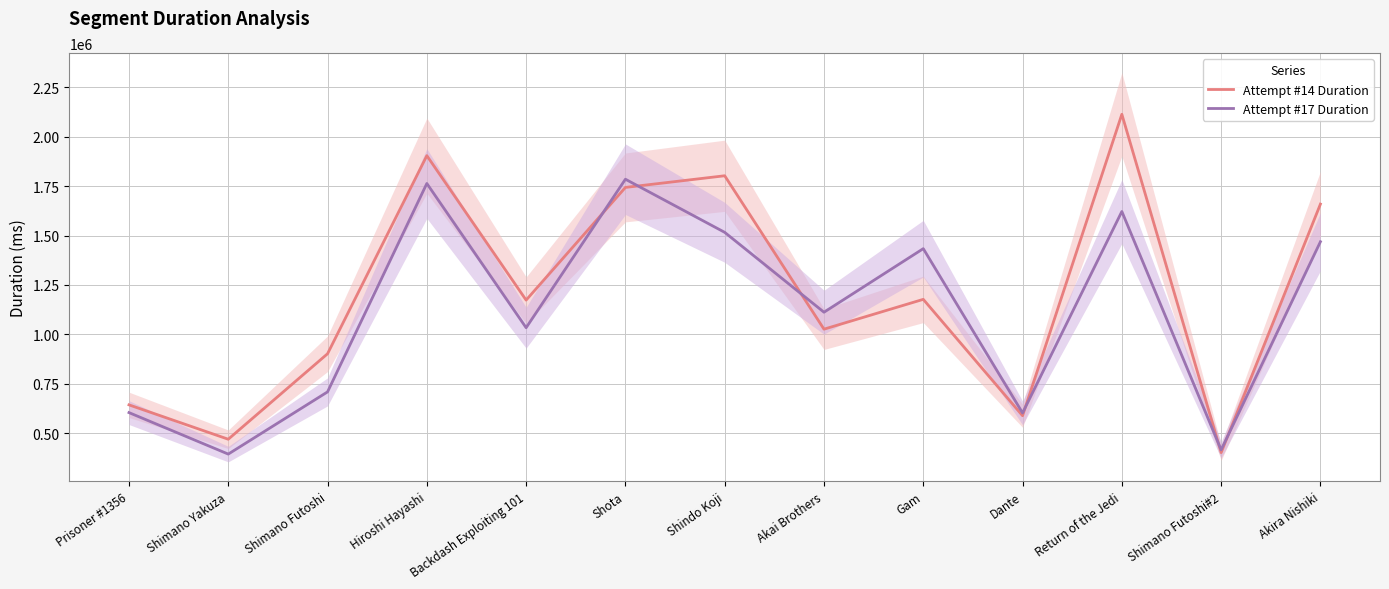

What is the difference between the highest and lowest values at Hiroshi Hayashi?

140858